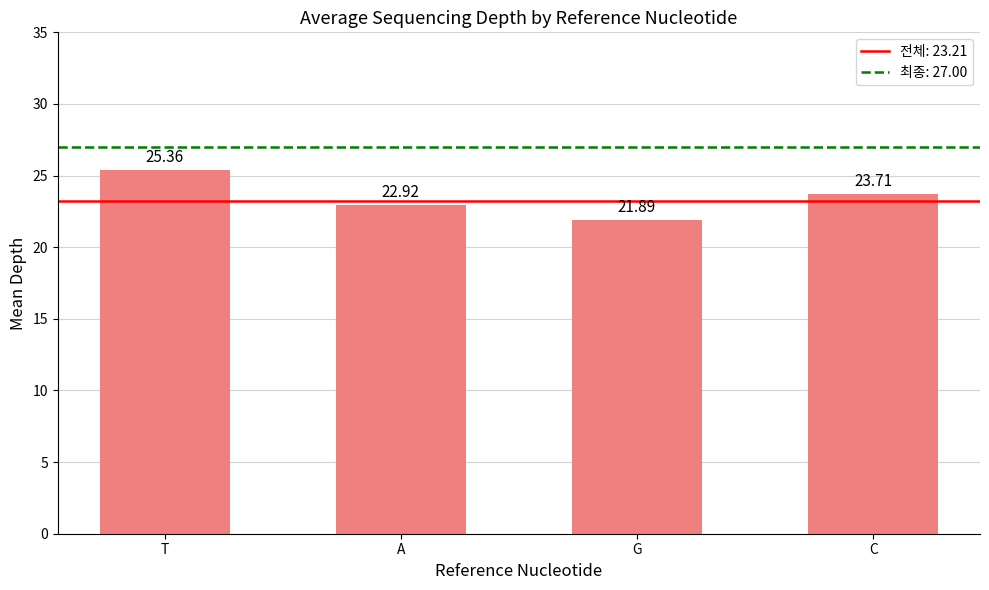

Count the number of values greater than 23.

2